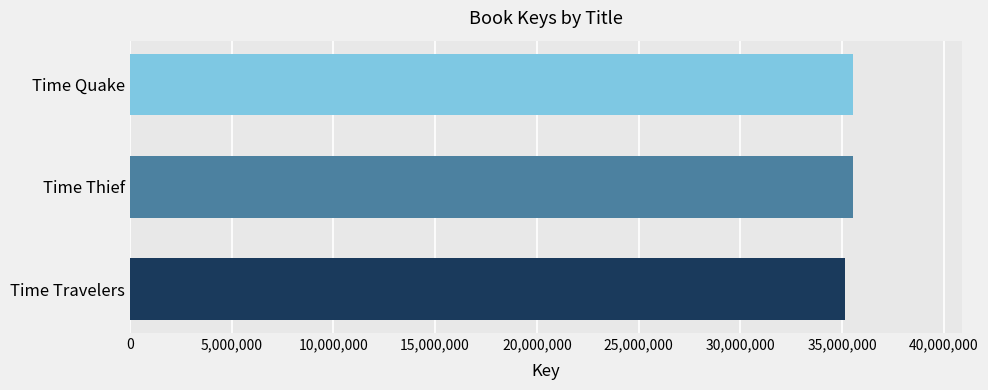

What is the minimum value shown in the chart?

35120412